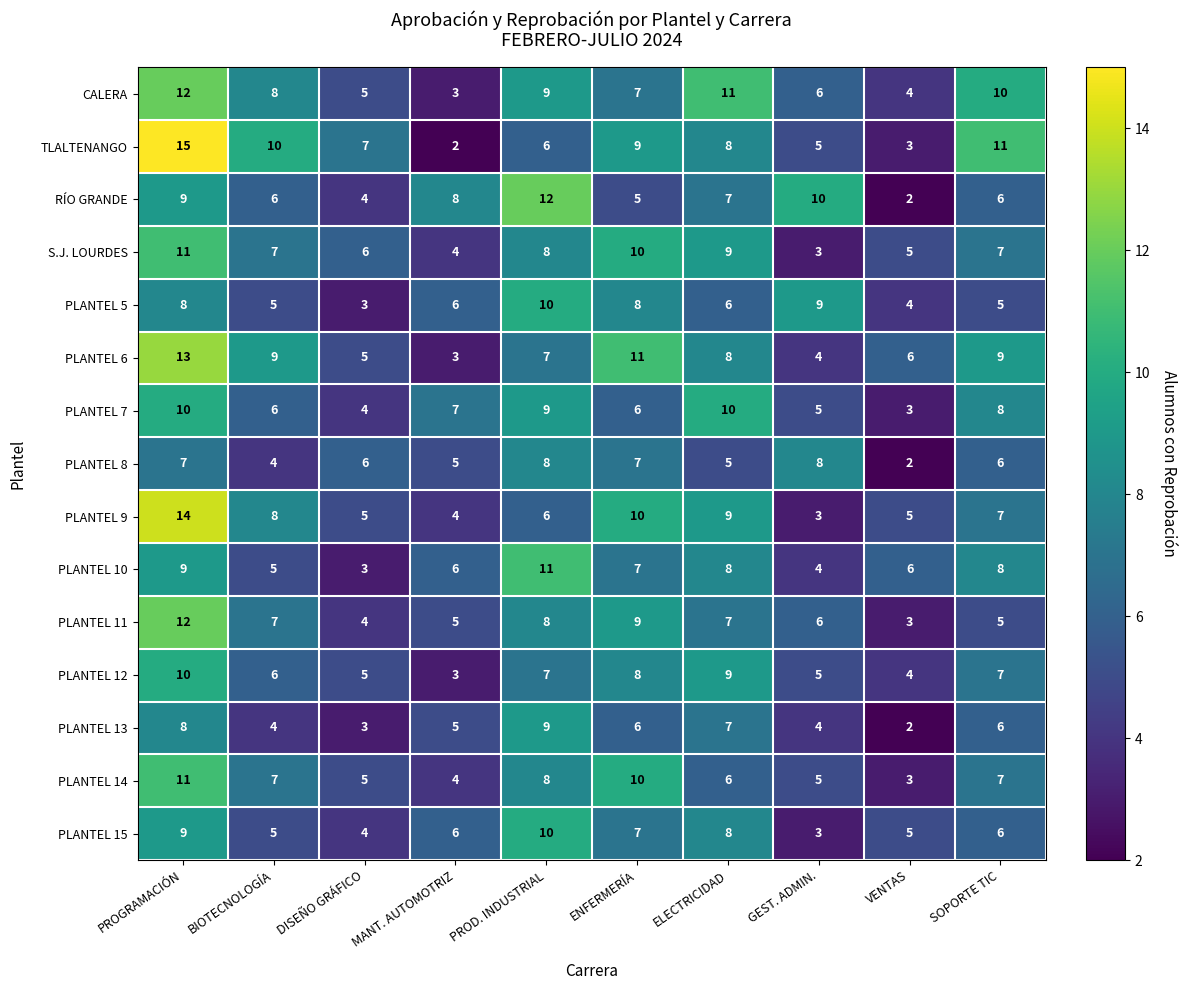

Which series has the largest total across all categories?

TLALTENANGO